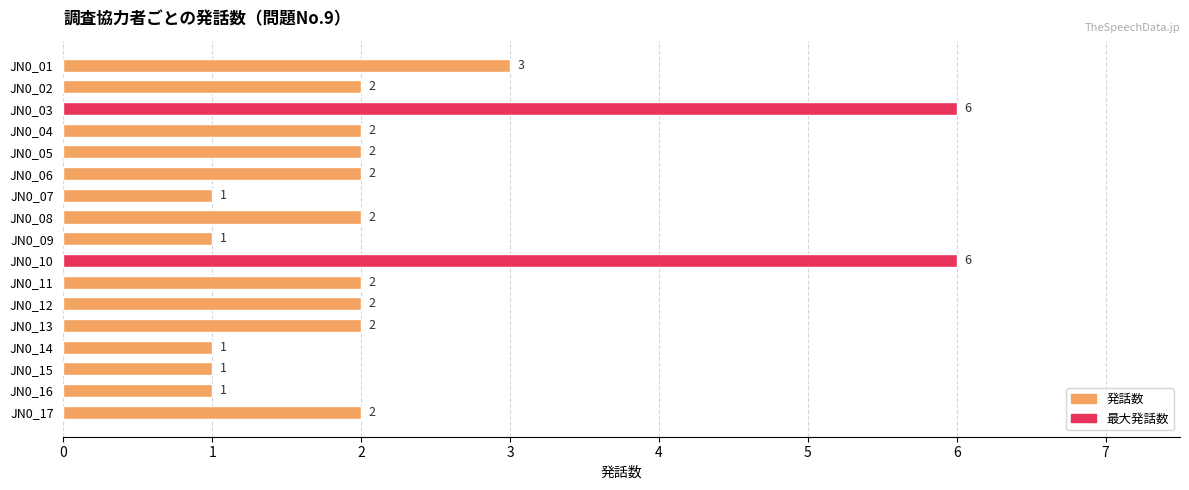

What is the sum of the values at JN0_05 and JN0_07?

3